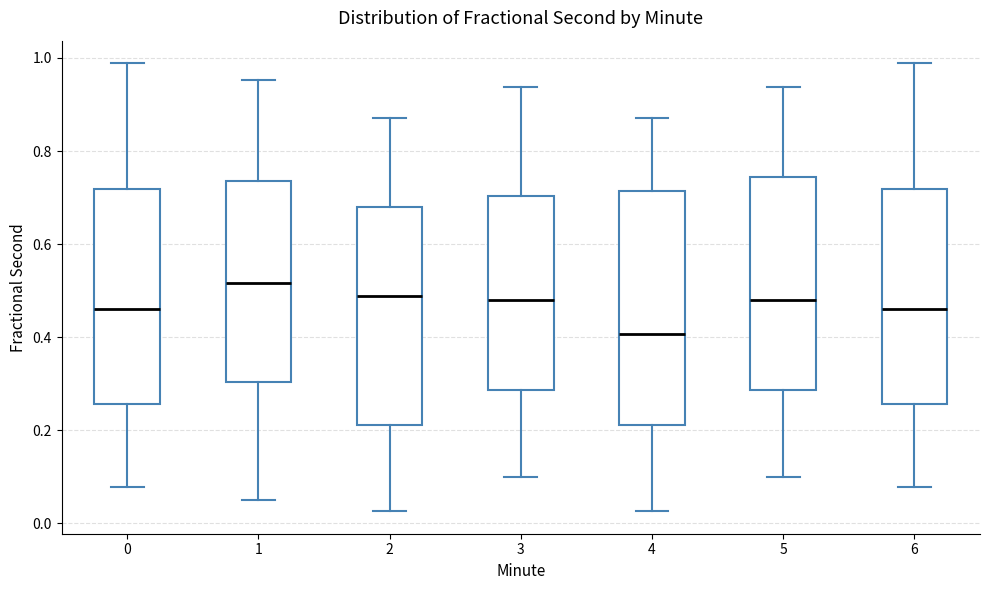

Comparing the boxes themselves (not the whiskers), which one is the tallest?

4